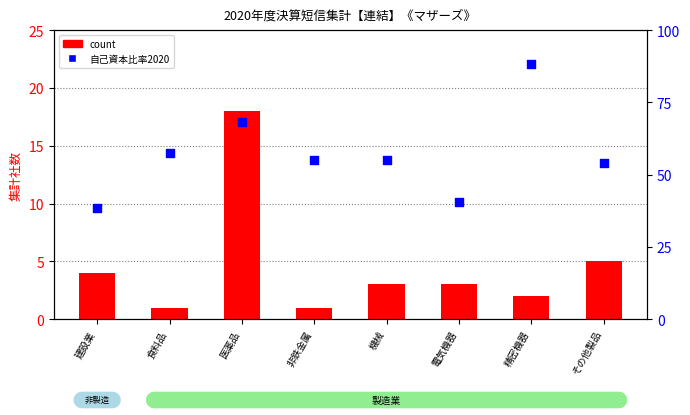

Is the value of count at 食料品 greater than the value of 自己資本比率2020 at 電気機器?

No